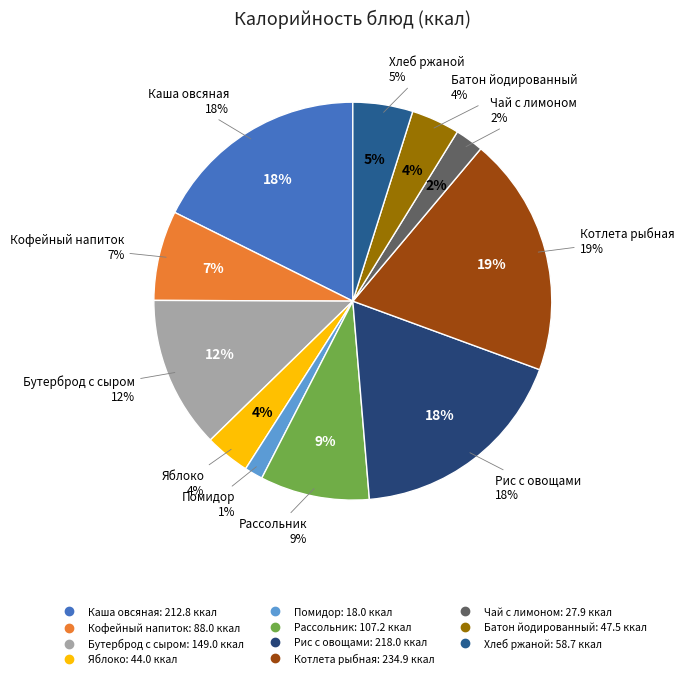

What is the change in value from Яблоко to Батон йодированный?

+3.5